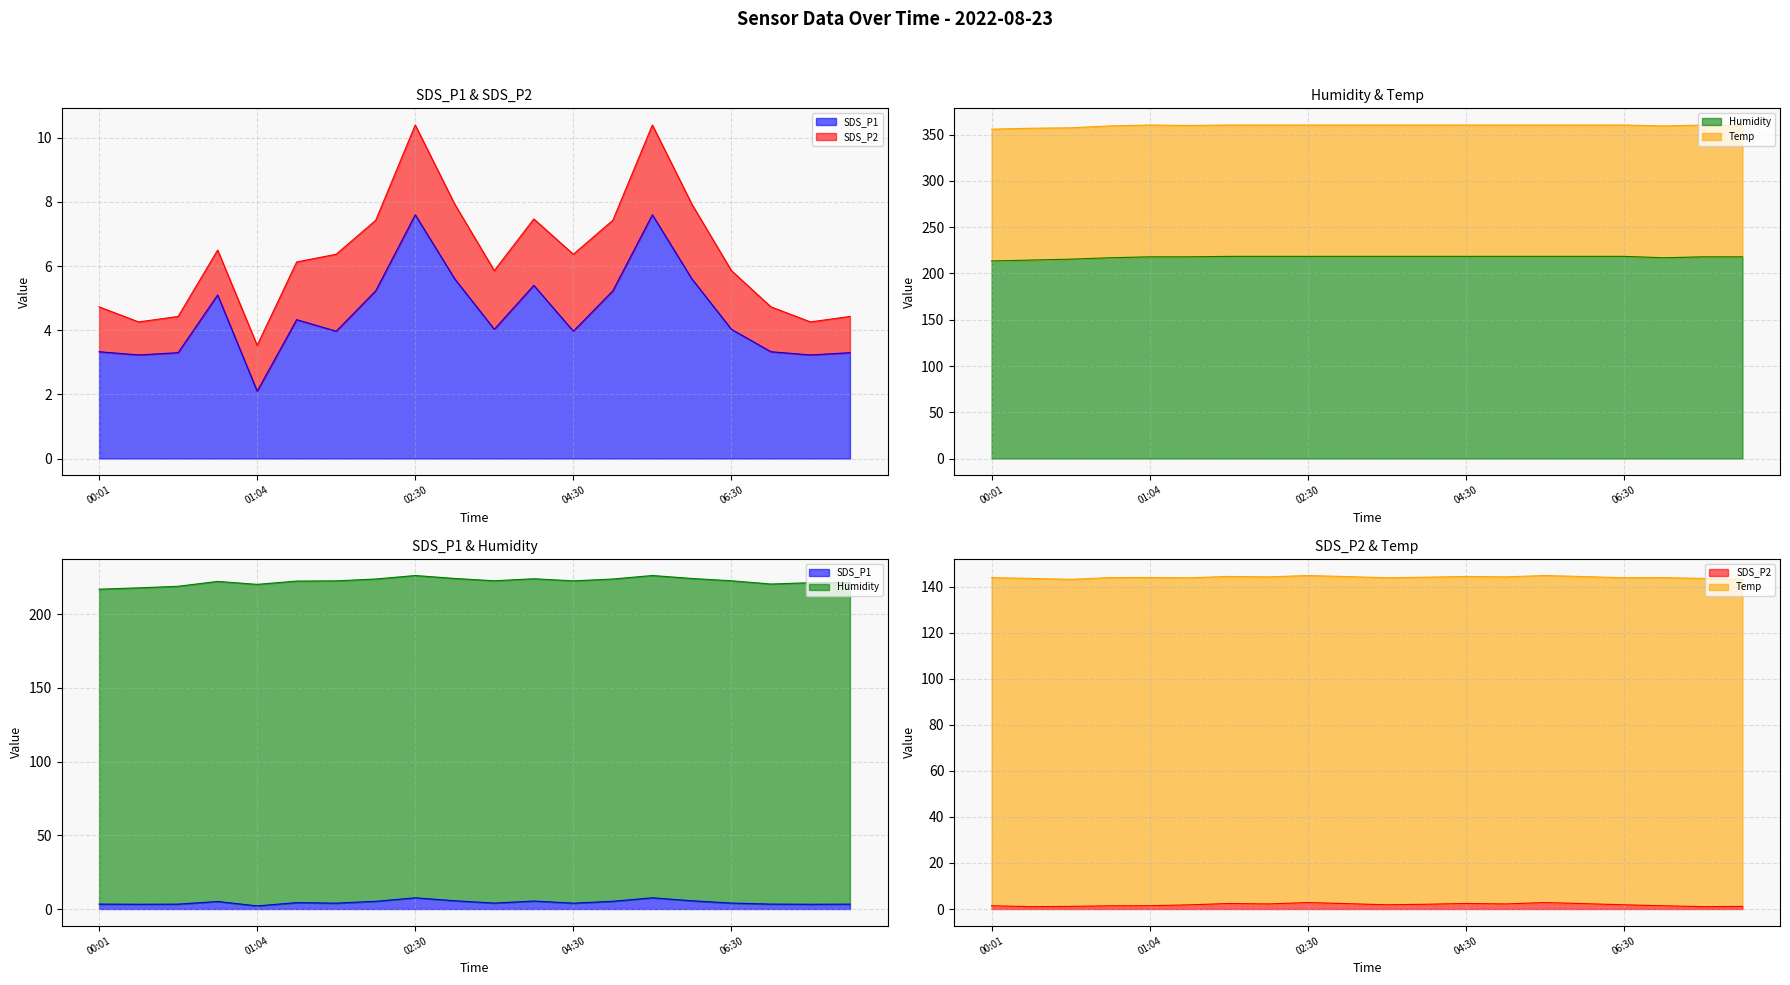

Does the chart have visible grid lines?

Yes